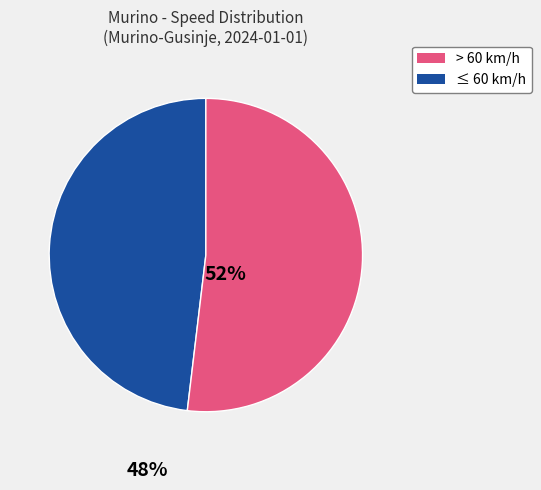

Is there a majority slice in this chart?

Yes